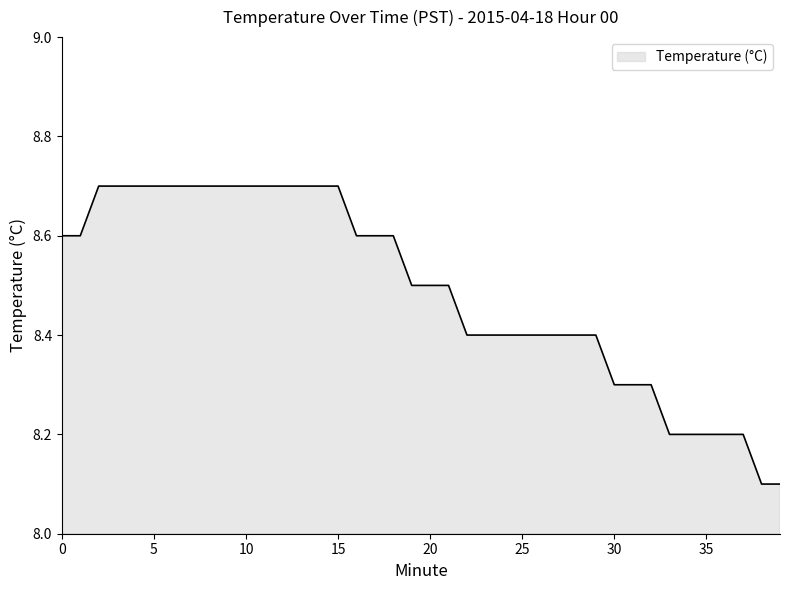

What is the difference between the maximum and minimum values?

0.6